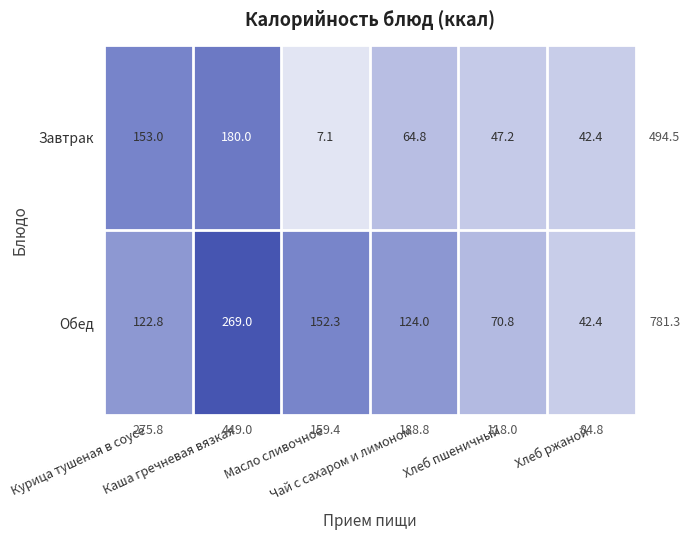

Rank the series by their maximum value, from lowest to highest.

Завтрак, Обед